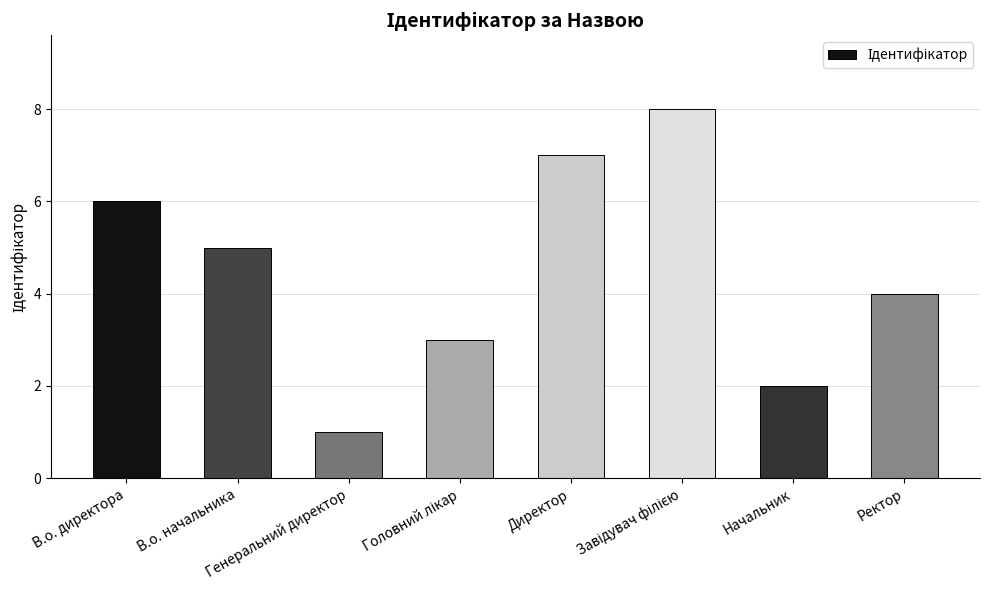

What is the difference between the second highest and second lowest values?

5